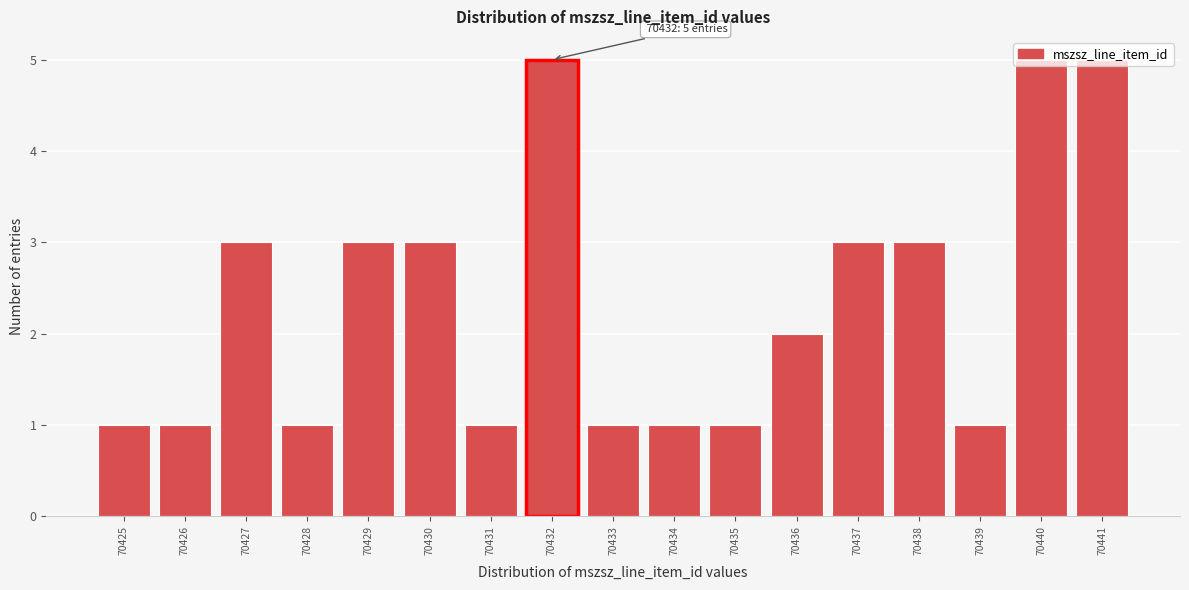

Is it true that the value at 70436 is 2?

True